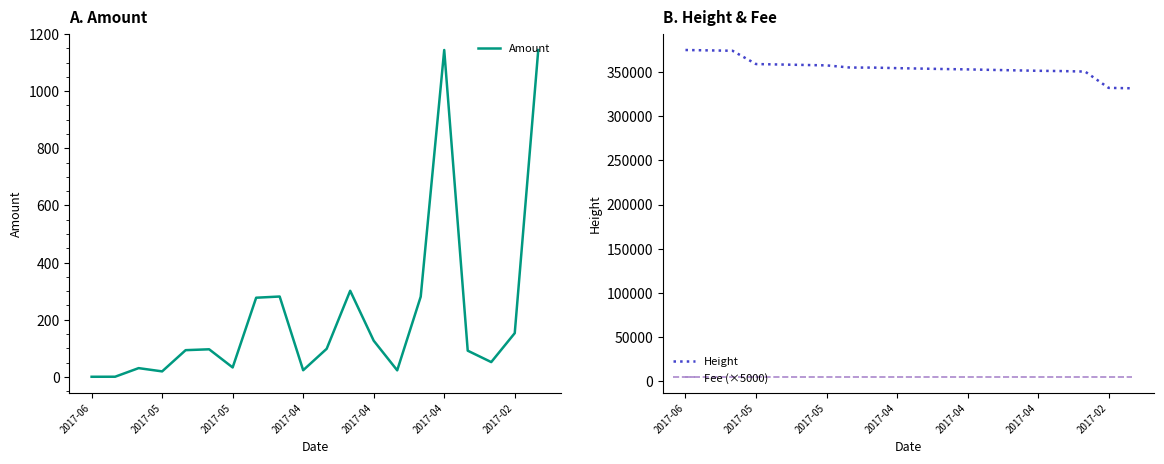

At which category is the sum across all series the highest?

2017-06